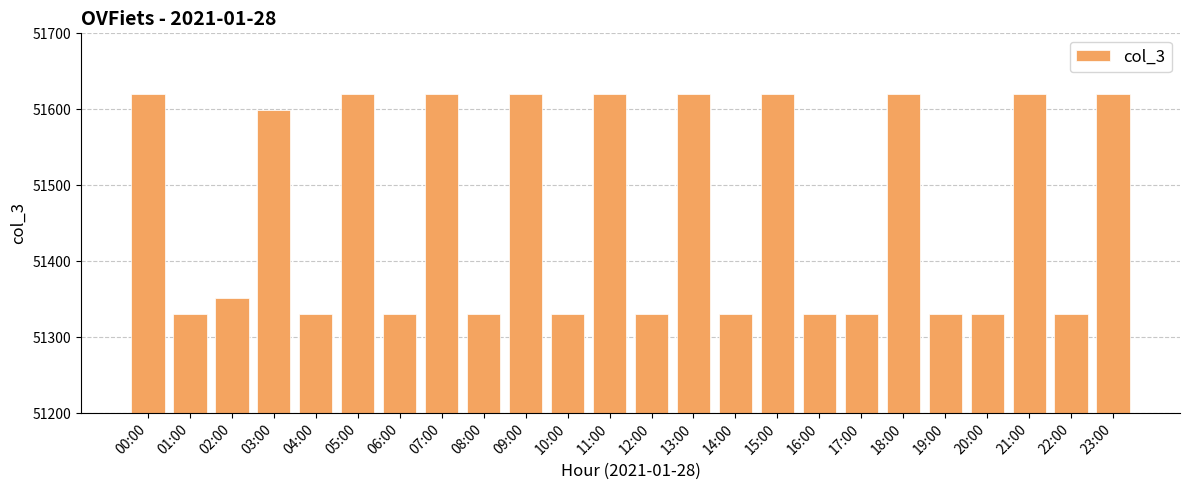

Which has a higher value, 09:00 or 19:00?

09:00